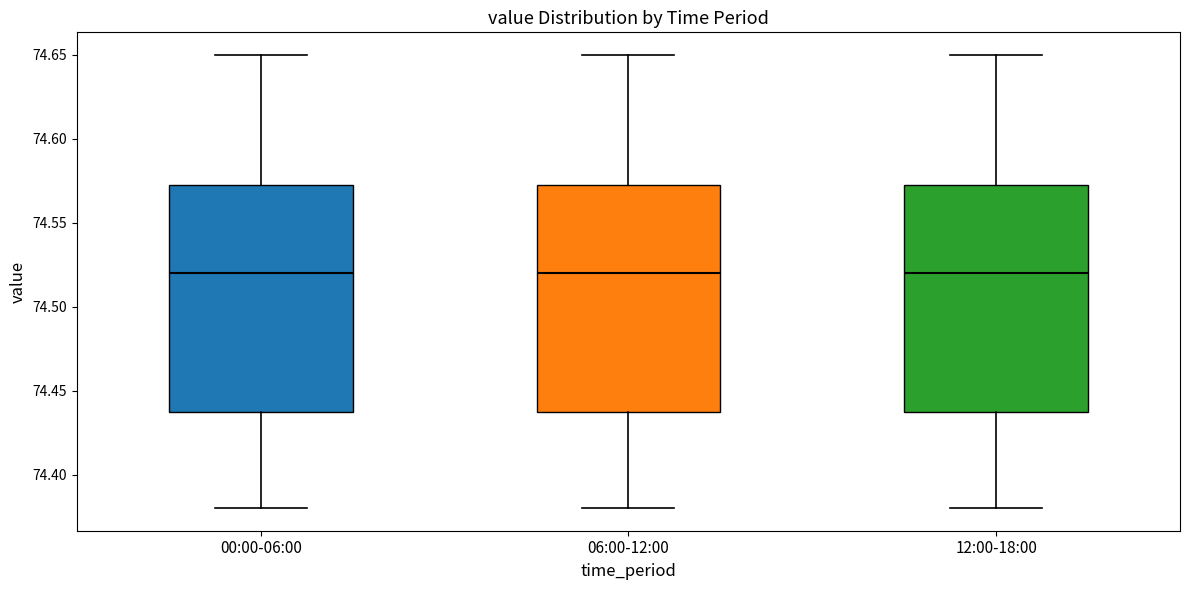

Reading left to right, transcribe this box plot: for each box, give where its median line is, the range the box spans, and where its two whiskers end, as read against the y-axis. The values are not printed on the chart, so give them approximately, as read against the axis.

00:00-06:00: median 74.520, box 74.440 to 74.575, whiskers 74.380 to 74.650
06:00-12:00: median 74.520, box 74.440 to 74.575, whiskers 74.380 to 74.650
12:00-18:00: median 74.520, box 74.440 to 74.575, whiskers 74.380 to 74.650